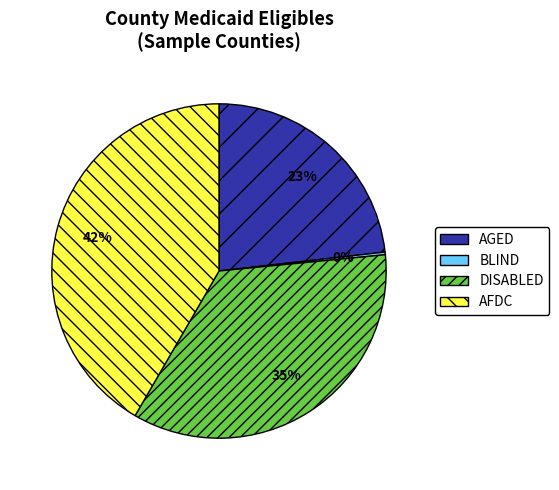

To the nearest percent, what is the average slice percentage?

25%